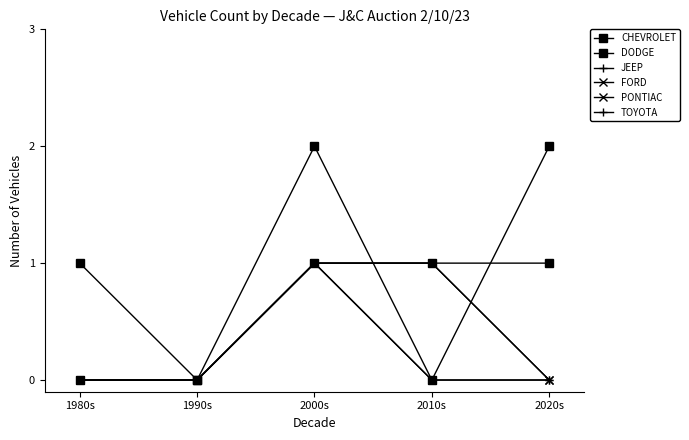

Which has a higher value, 1980s or 2020s?

2020s